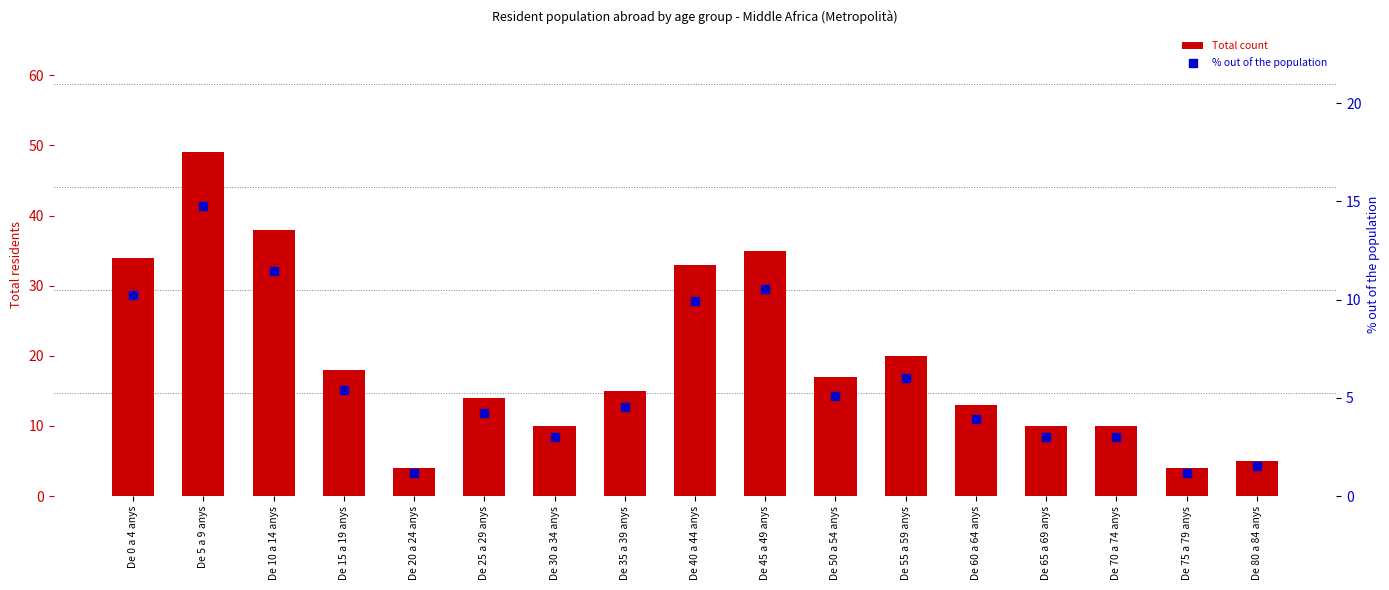

Is the value of Total count at De 35 a 39 anys greater than the value of % out of the population at De 20 a 24 anys?

Yes